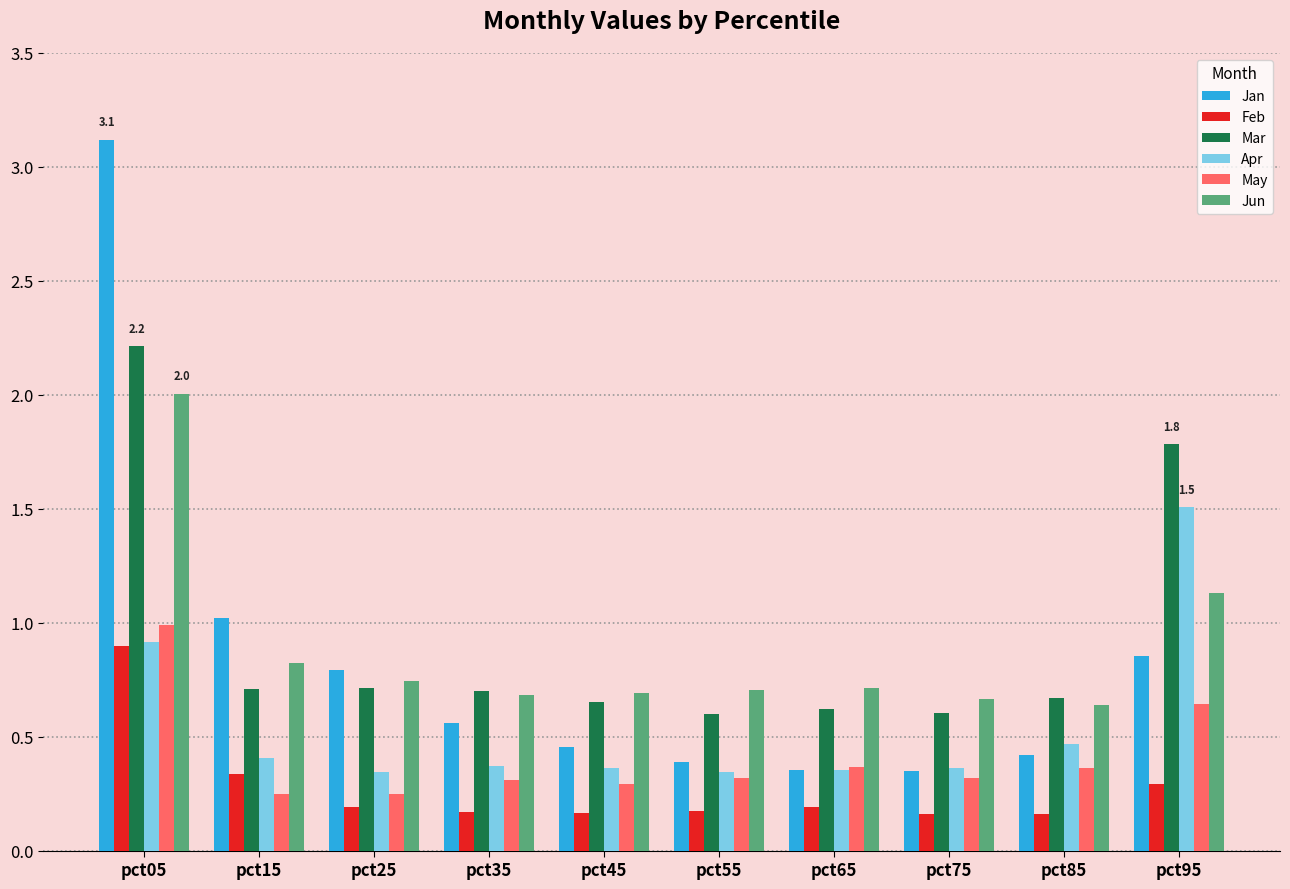

Are the bars grouped side by side (vs. stacked)?

Yes